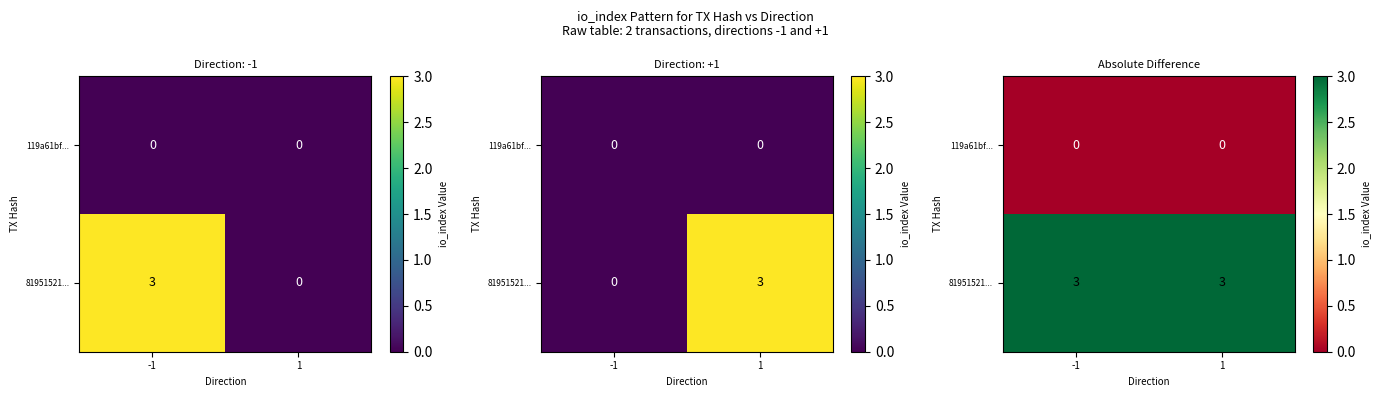

What is the greatest value displayed?

3